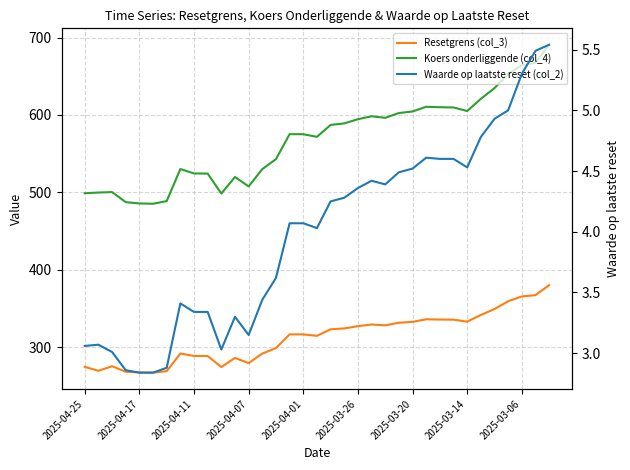

Between 24 and 31, which series saw the biggest shift?

Koers onderliggende (col_4)